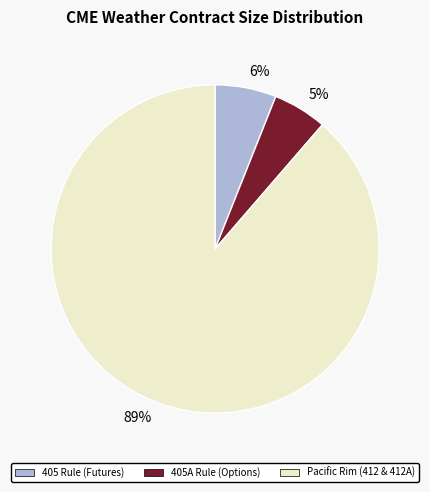

Between 89% and 5%, which is larger?

89%